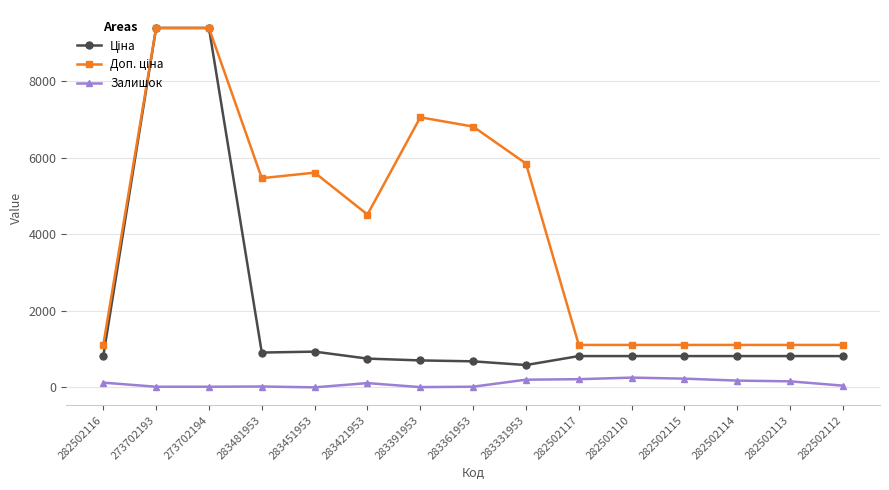

What is the maximum value shown in the chart?

9384.0